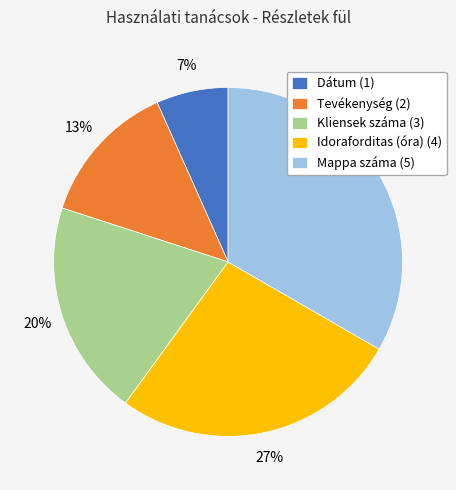

Which has a higher value, Dátum (1) or Kliensek száma (3)?

Kliensek száma (3)